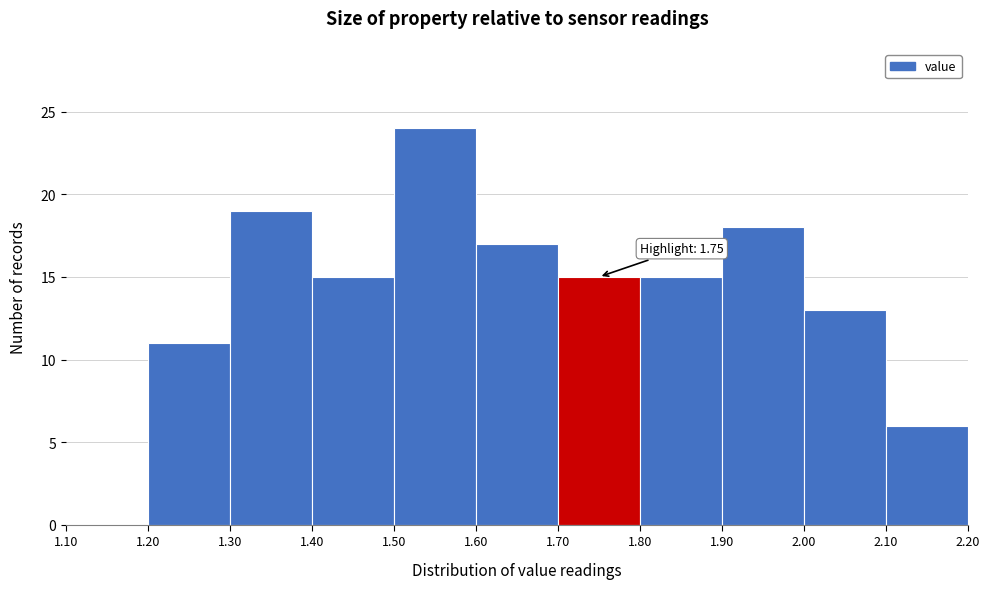

Over which range of the x-axis is the bar tallest?

1.50 to 1.60